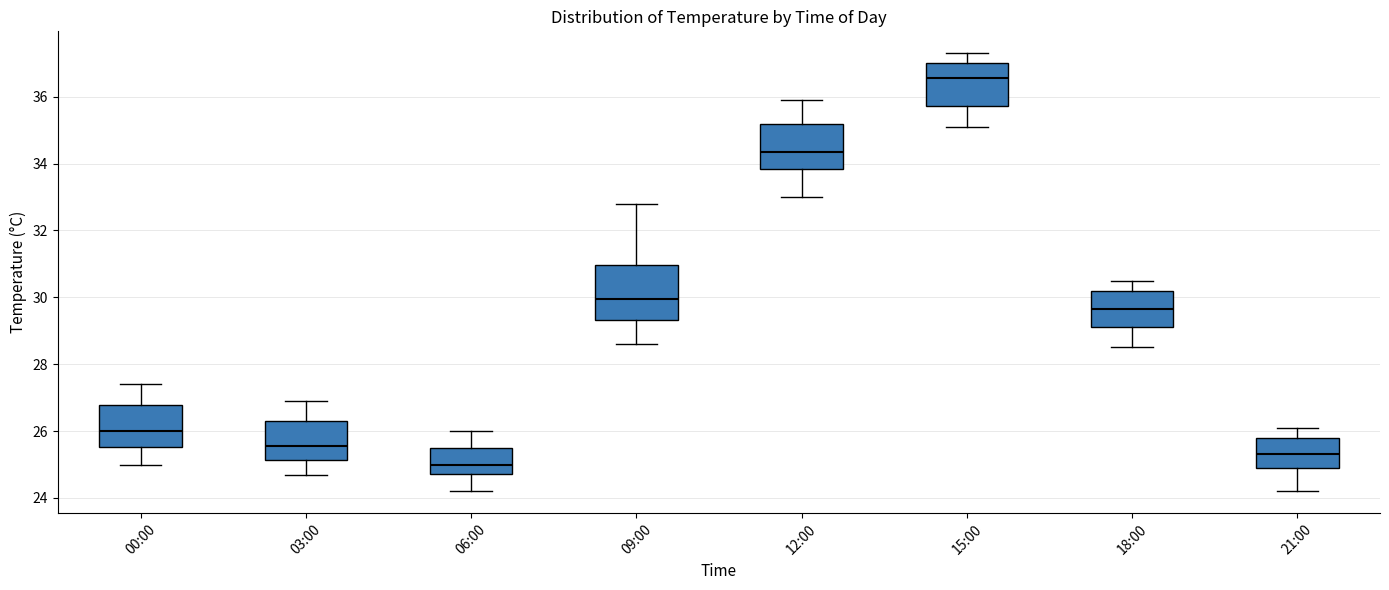

Which box is the tallest, from its lower edge to its upper edge?

09:00